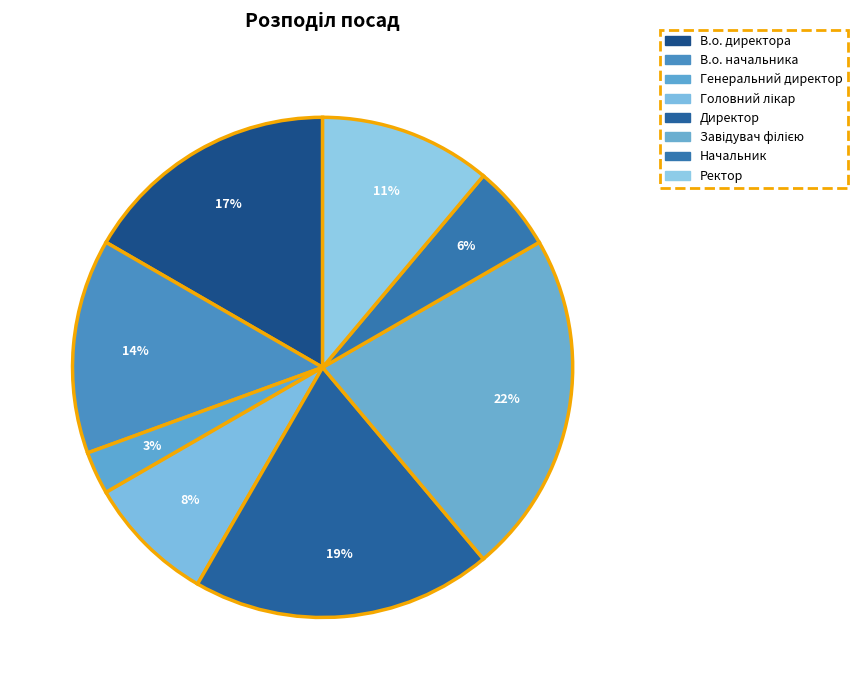

Which slice is the smallest?

Генеральний директор